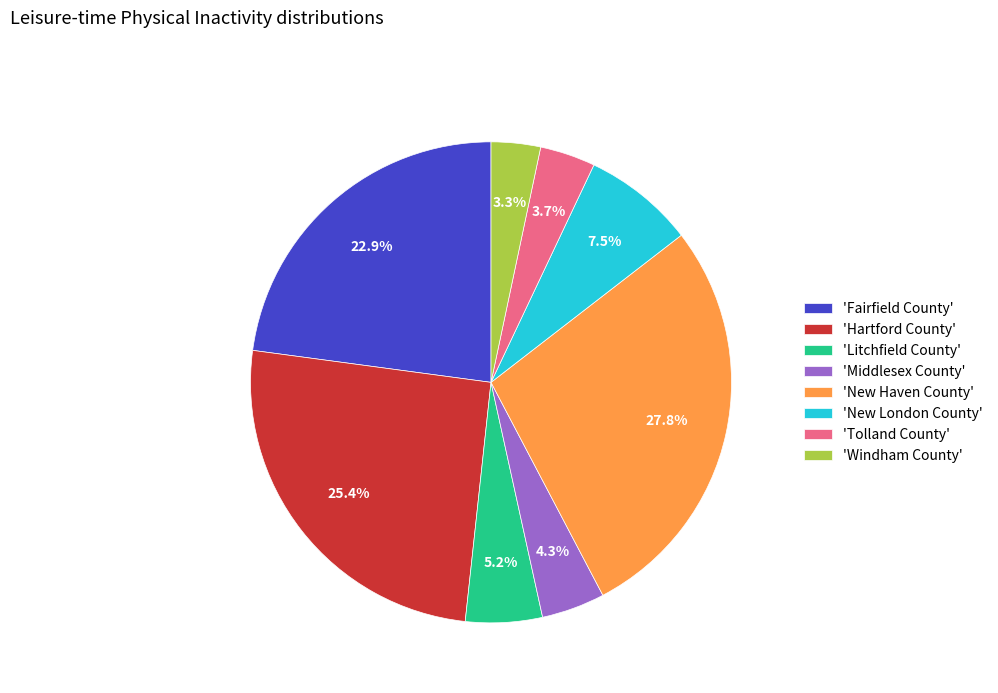

To the nearest percent, what is the average slice percentage?

12%